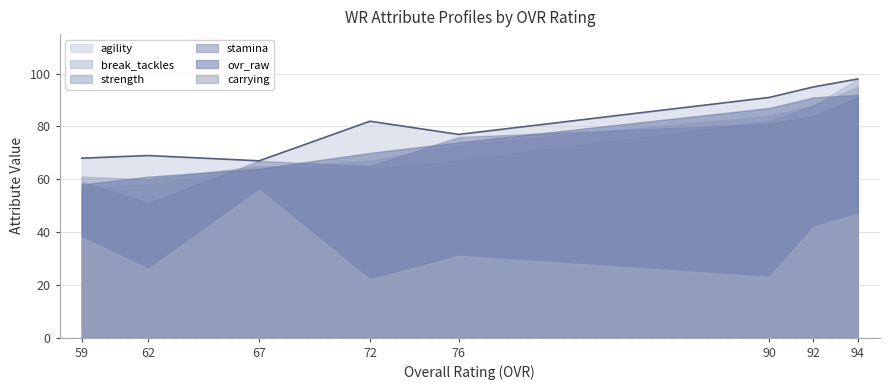

What is the total value across all series at 76?

398